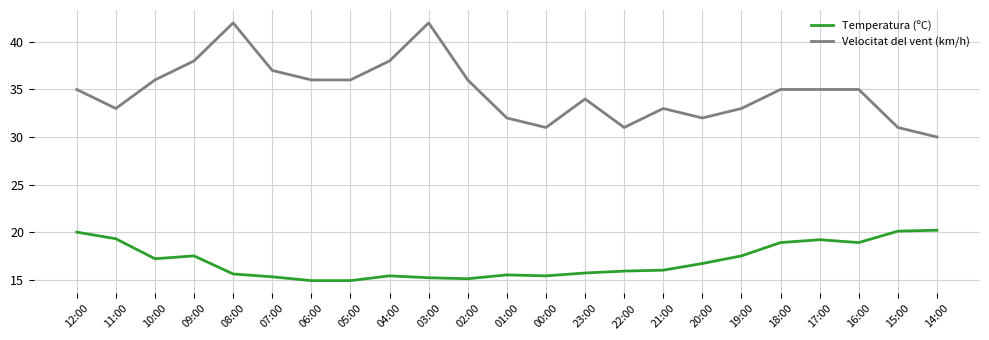

True or false: Temperatura (ºC) and Velocitat del vent (km/h) intersect in this chart.

False